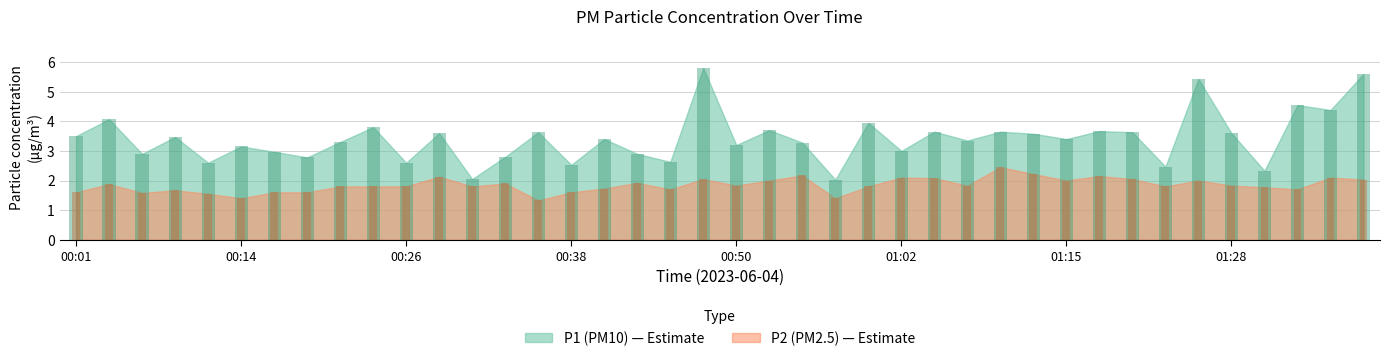

Which series has the widest spread of values?

P1